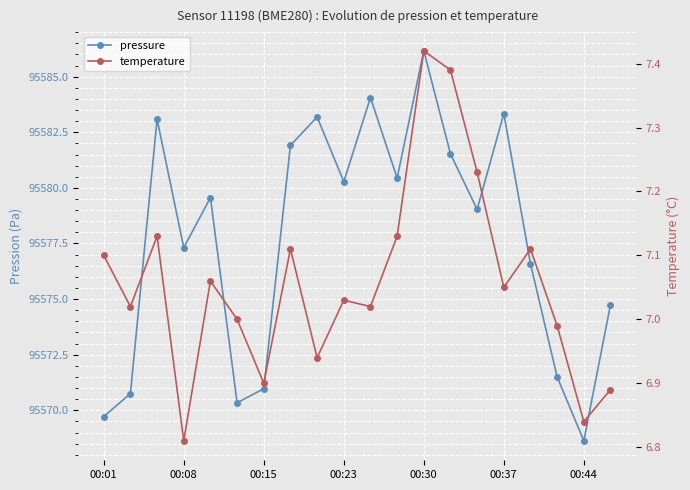

In pressure, how many points are lower than both neighbors (excluding endpoints)?

6